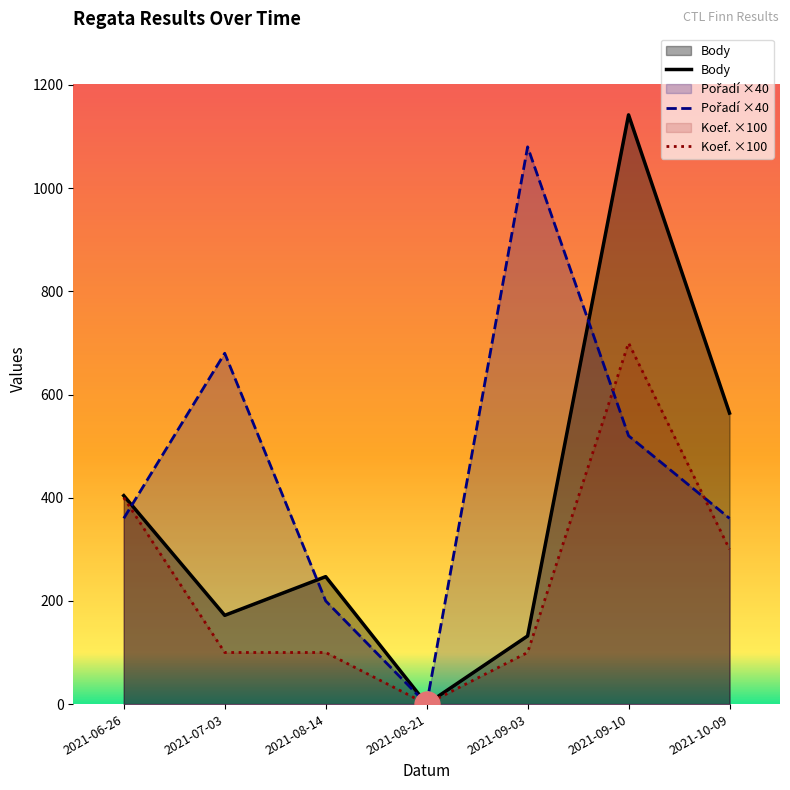

True or false: Body and Koef. ×100 intersect in this chart.

False